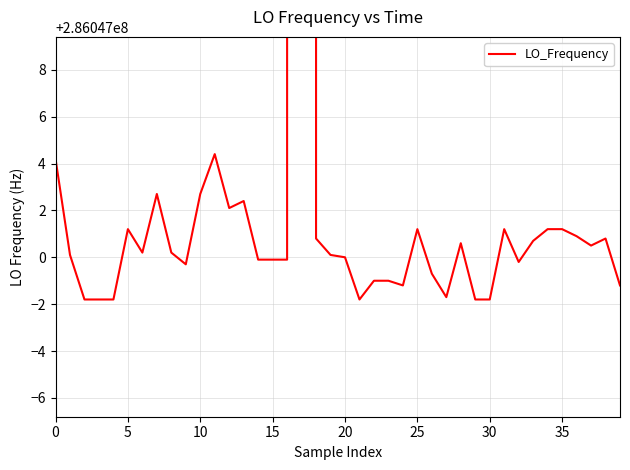

How many data points are less than 286047000?

17